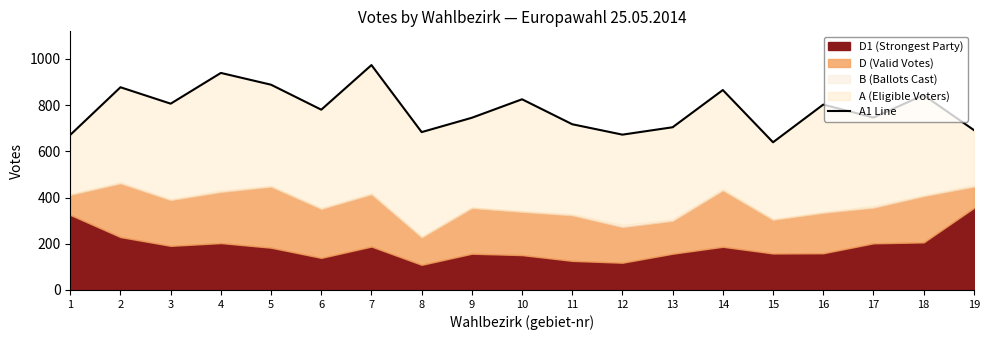

True or false: there are more than 1 points higher than both neighbors.

True